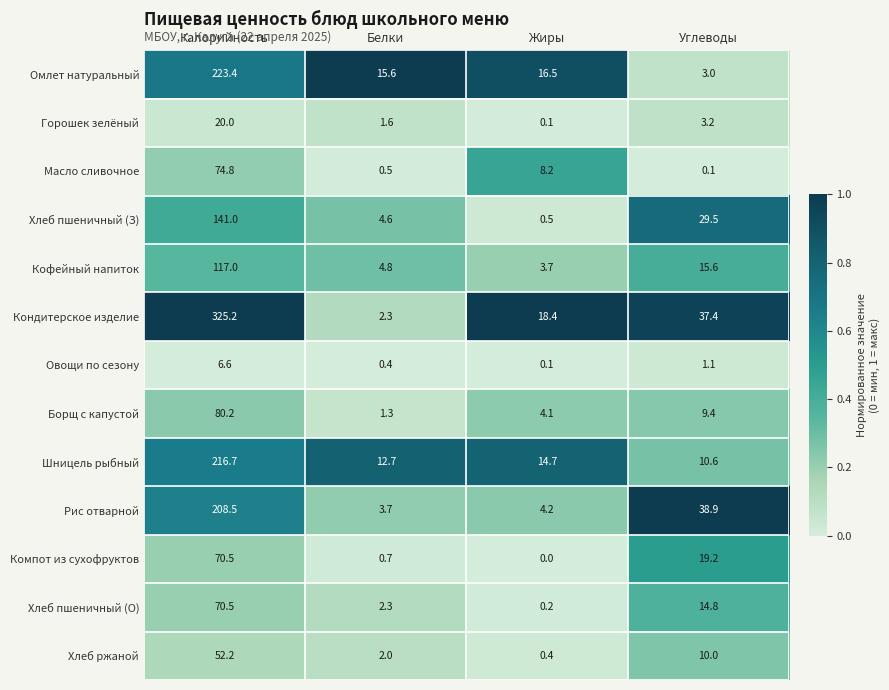

What is the greatest value displayed?

325.2